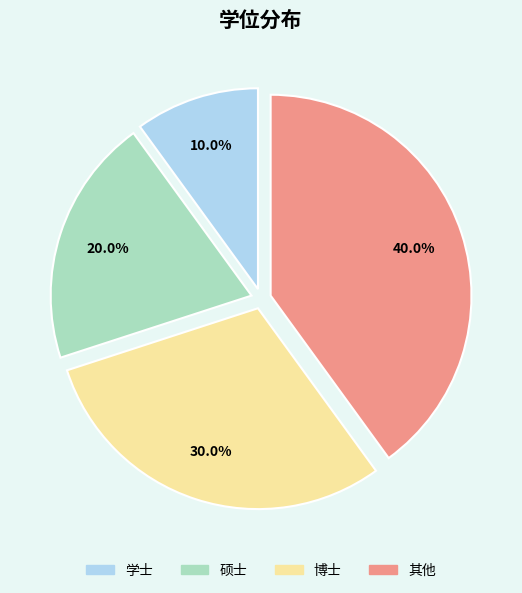

To the nearest percent, what is the difference between the 学士 and 其他 slice percentages?

30%